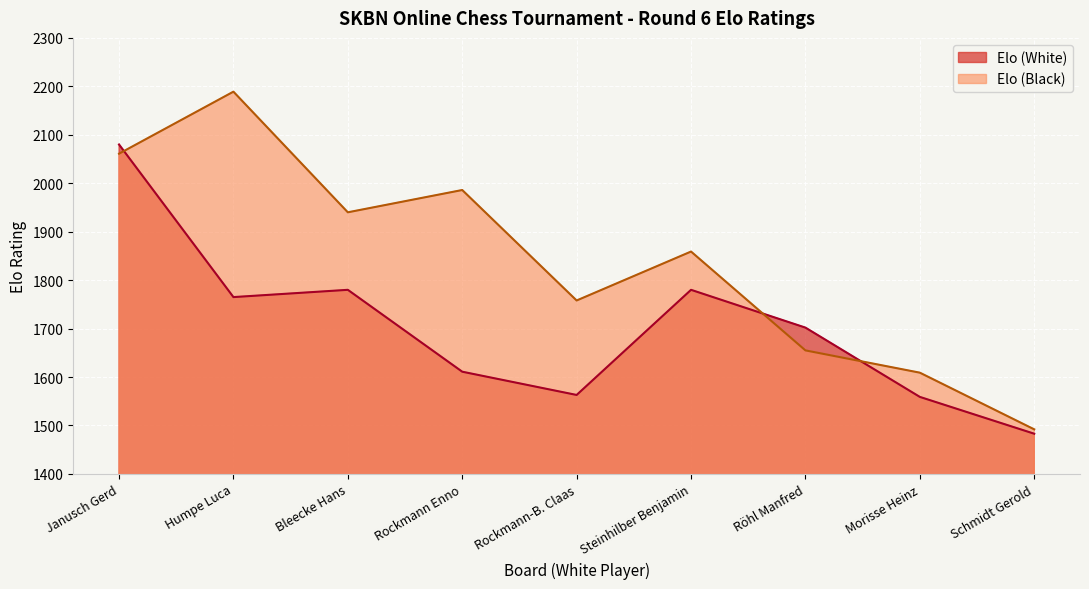

Where is the first local maximum for Elo (White)?

Bleecke Hans